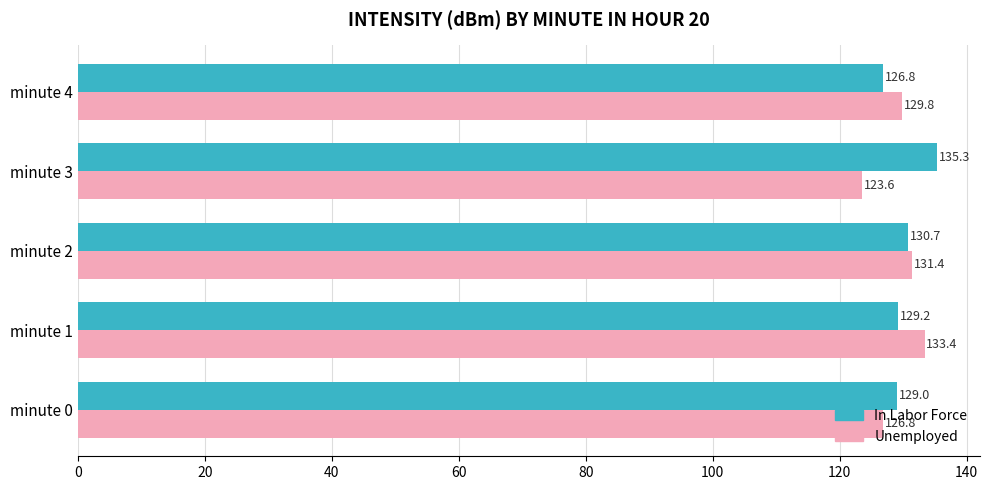

List the series in order of their peak value, highest first.

In Labor Force, Unemployed